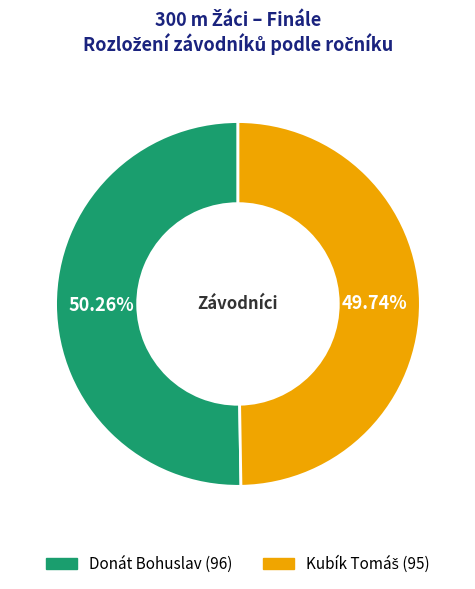

Does any single category account for the majority?

Yes